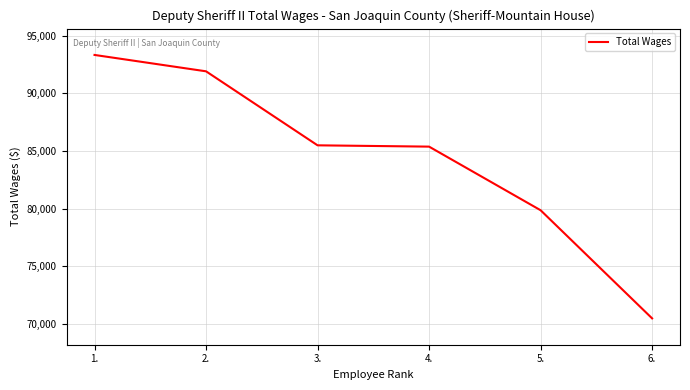

Reading left to right, list all the values displayed in this chart.

93322	91902	85481	85368	79849	70468